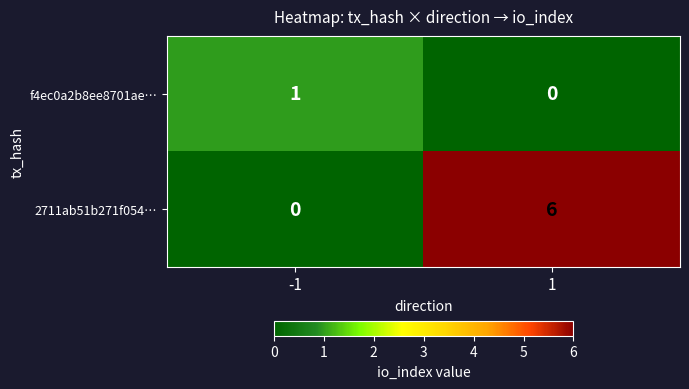

True or false: f4ec0a2b8ee8701ae… has a value of 2 at -1.

False